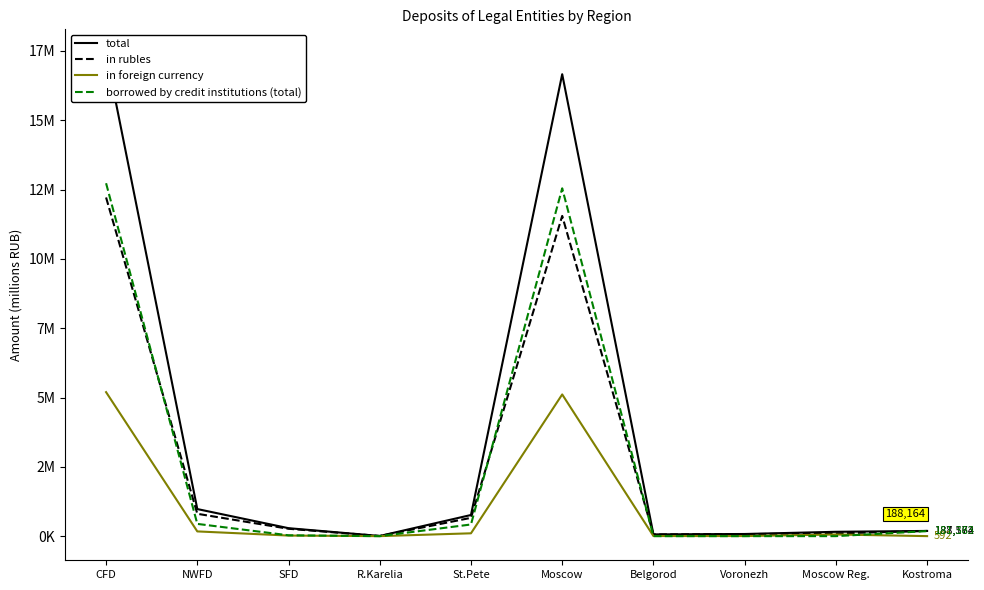

At which label is in rubles closest to 6110198?

NWFD